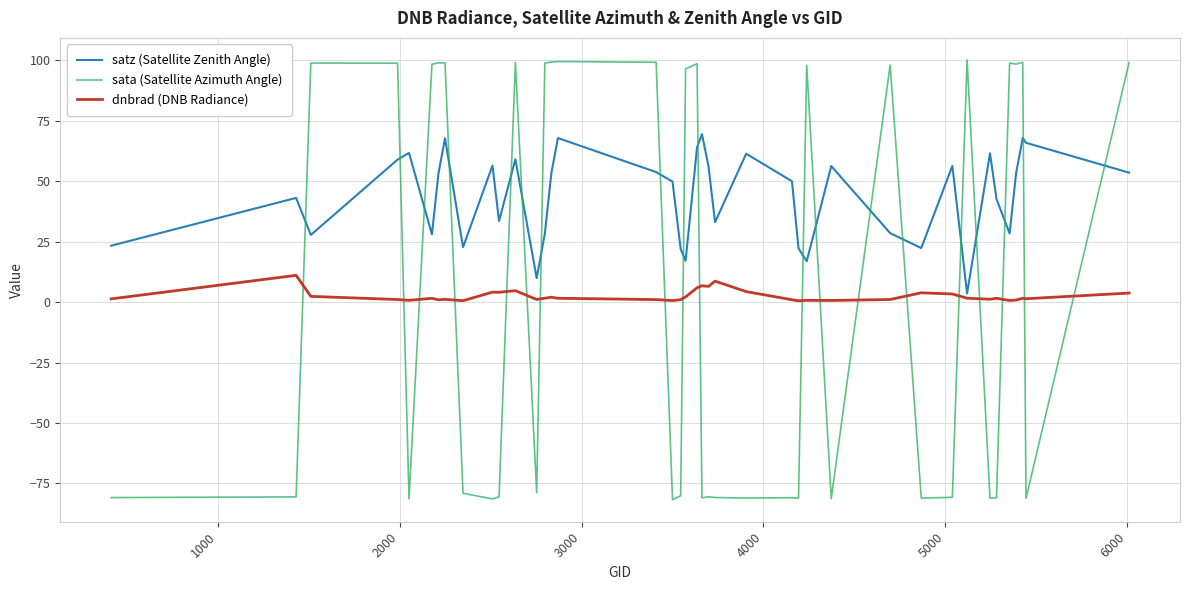

Which series has the largest total across all categories?

satz (Satellite Zenith Angle)